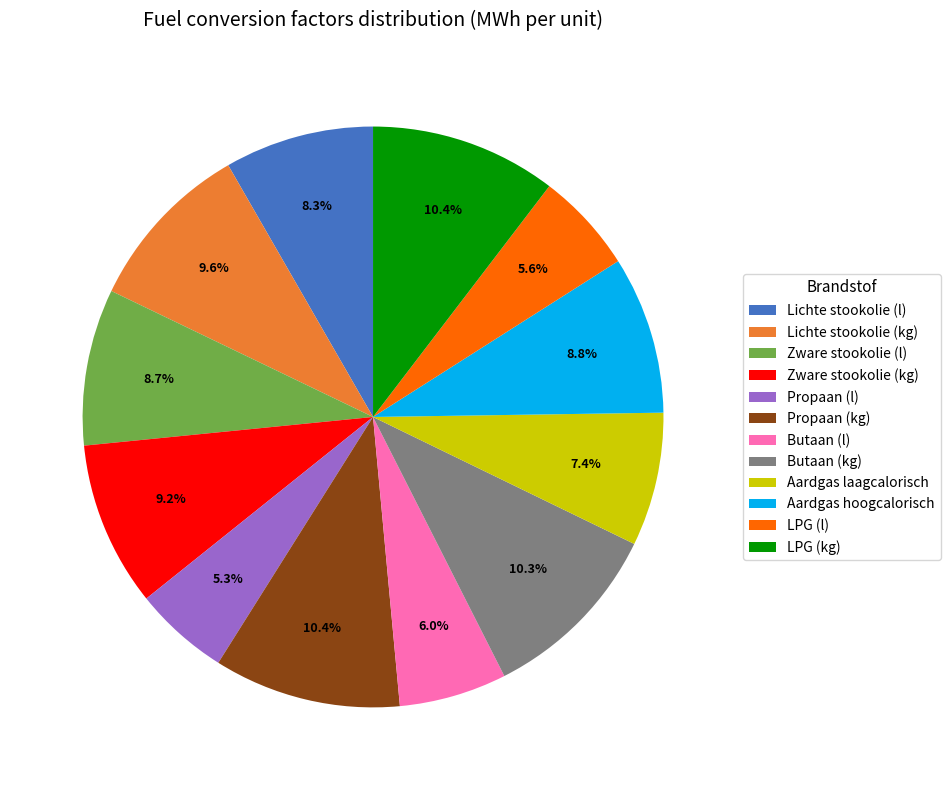

Does Lichte stookolie (l) represent more than half of the total?

No